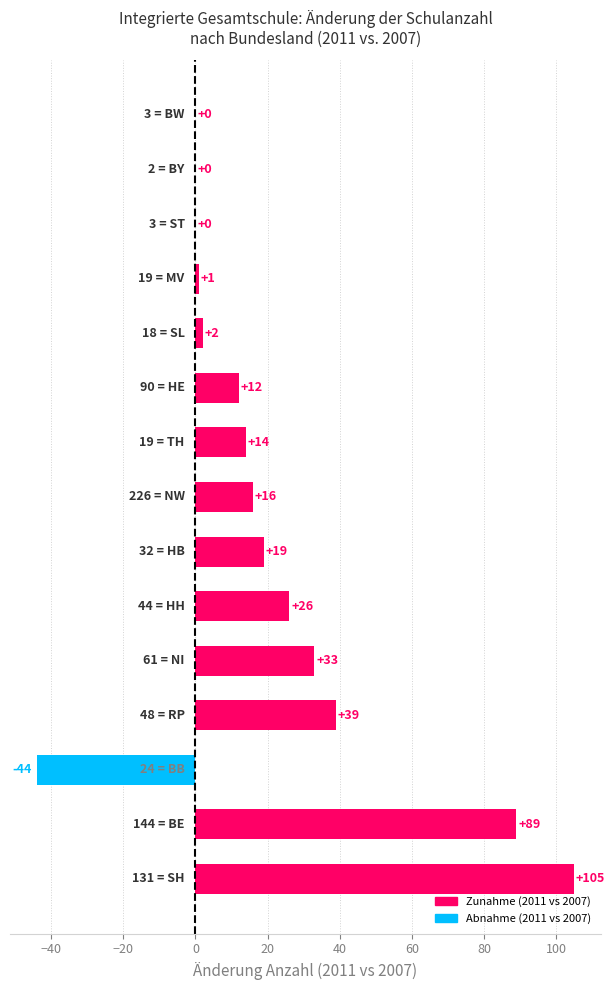

Are the bars horizontal?

Yes